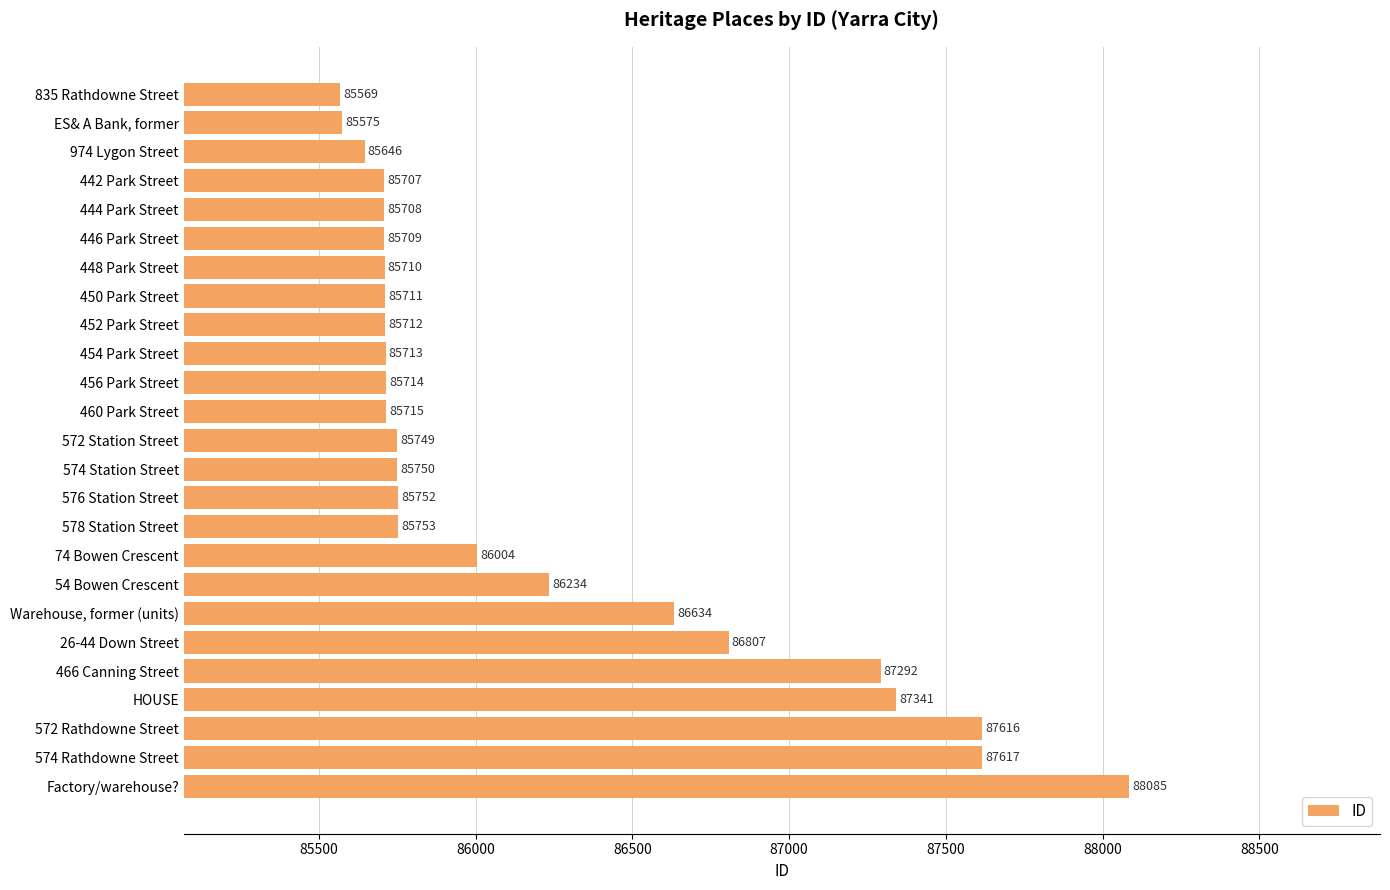

List the labels in order of value, smallest first.

835 Rathdowne Street, ES& A Bank, former, 974 Lygon Street, 442 Park Street, 444 Park Street, 446 Park Street, 448 Park Street, 450 Park Street, 452 Park Street, 454 Park Street, 456 Park Street, 460 Park Street, 572 Station Street, 574 Station Street, 576 Station Street, 578 Station Street, 74 Bowen Crescent, 54 Bowen Crescent, Warehouse, former (units), 26-44 Down Street, 466 Canning Street, HOUSE, 572 Rathdowne Street, 574 Rathdowne Street, Factory/warehouse?